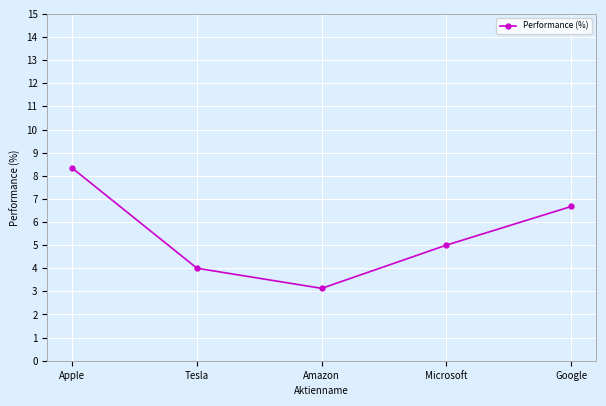

What is the maximum value shown in the chart?

8.3